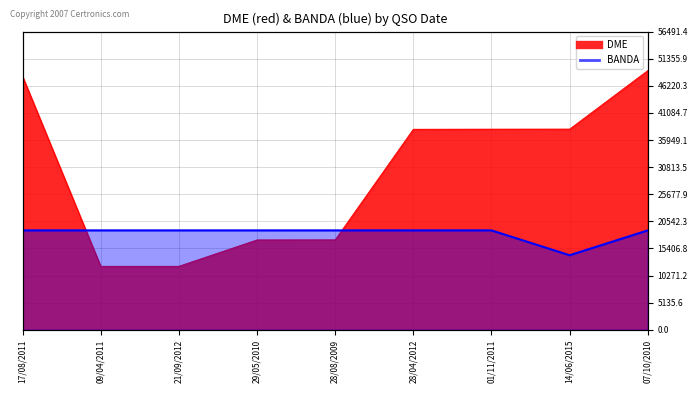

True or false: the data shows 15 at 14/06/2015.

True